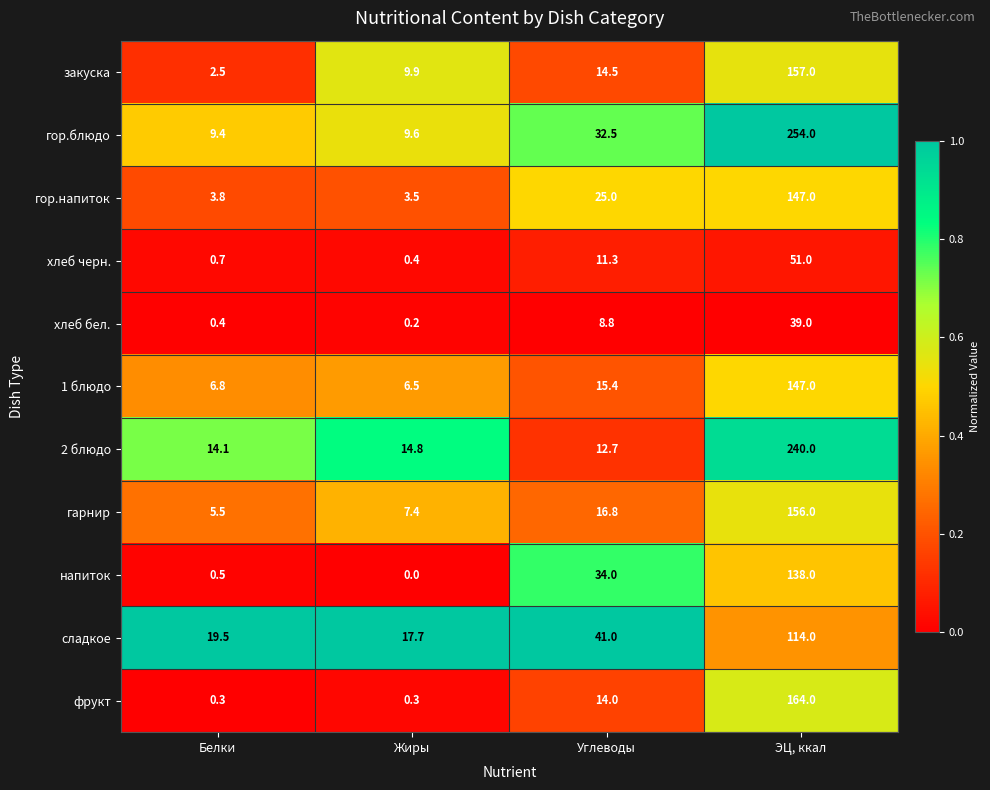

The value of 1 блюдо at Углеводы is 15.4. True or false?

True